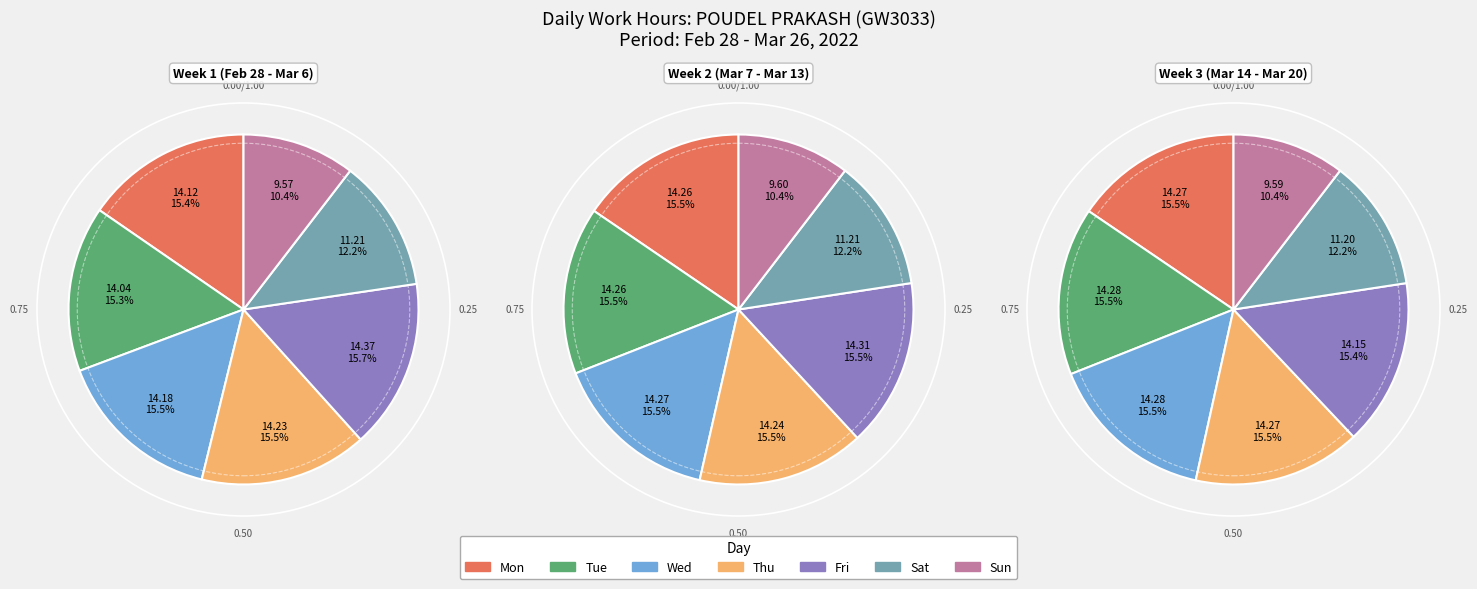

What percentage is the Tue slice, to the nearest percent?

15%